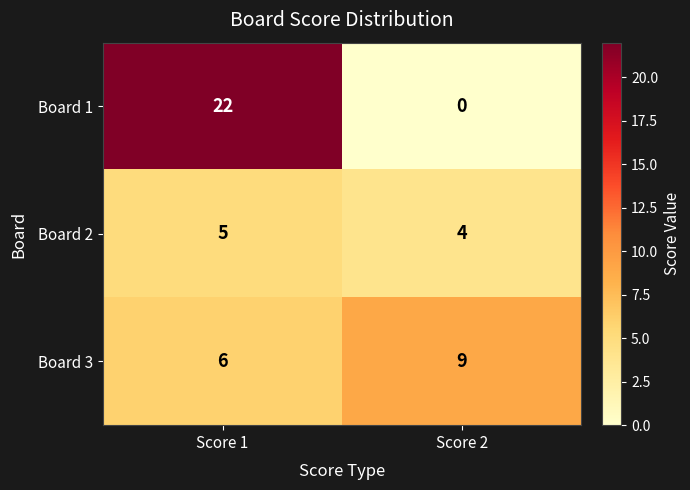

List the series in order of their peak value, lowest first.

Board 2, Board 3, Board 1